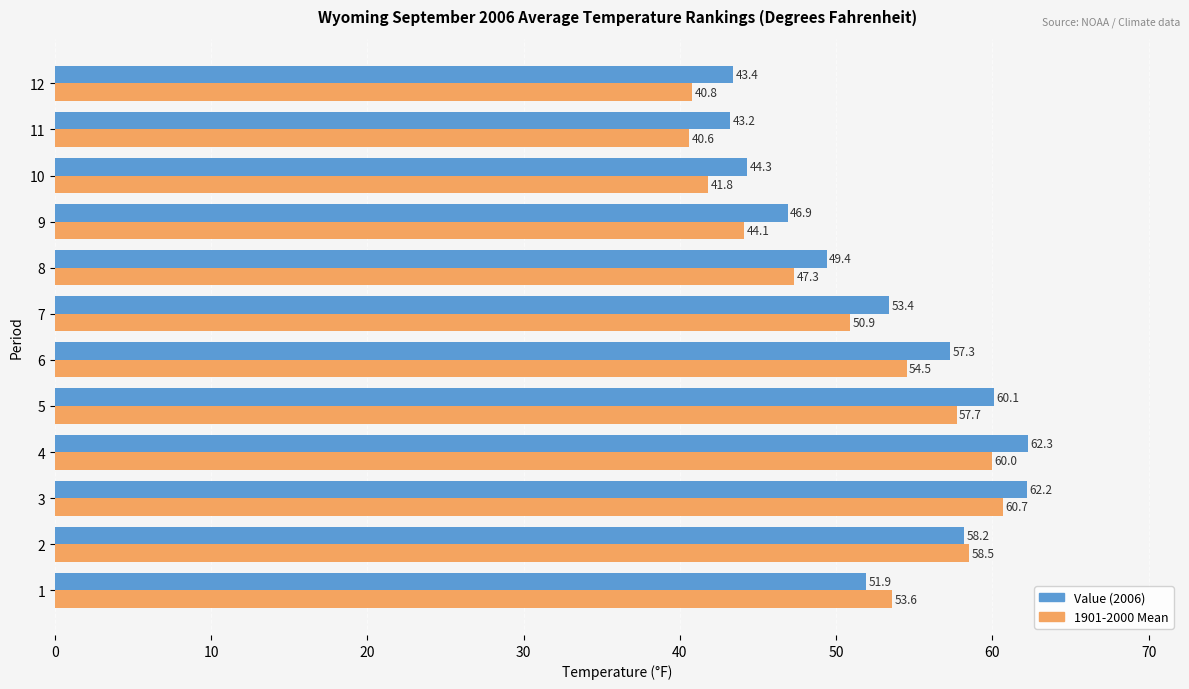

What is the average value of the Value (2006) series?

52.7